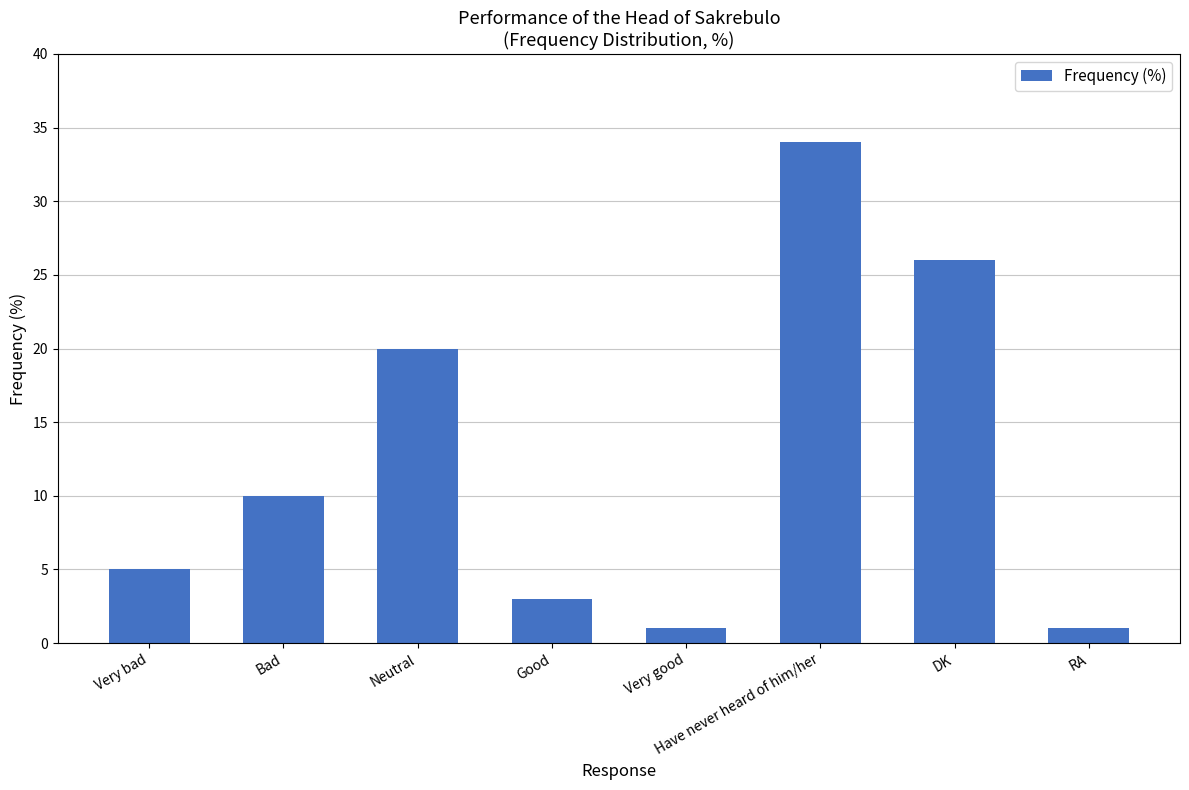

Which label corresponds to the largest value in the chart?

Have never heard of him/her